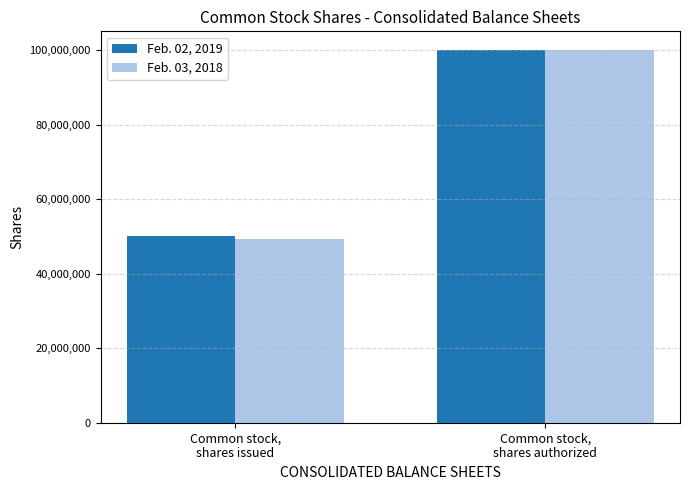

Reading left to right, extract all data points from this chart.

Feb. 02, 2019: 50180832	100000000
Feb. 03, 2018: 49287856	100000000